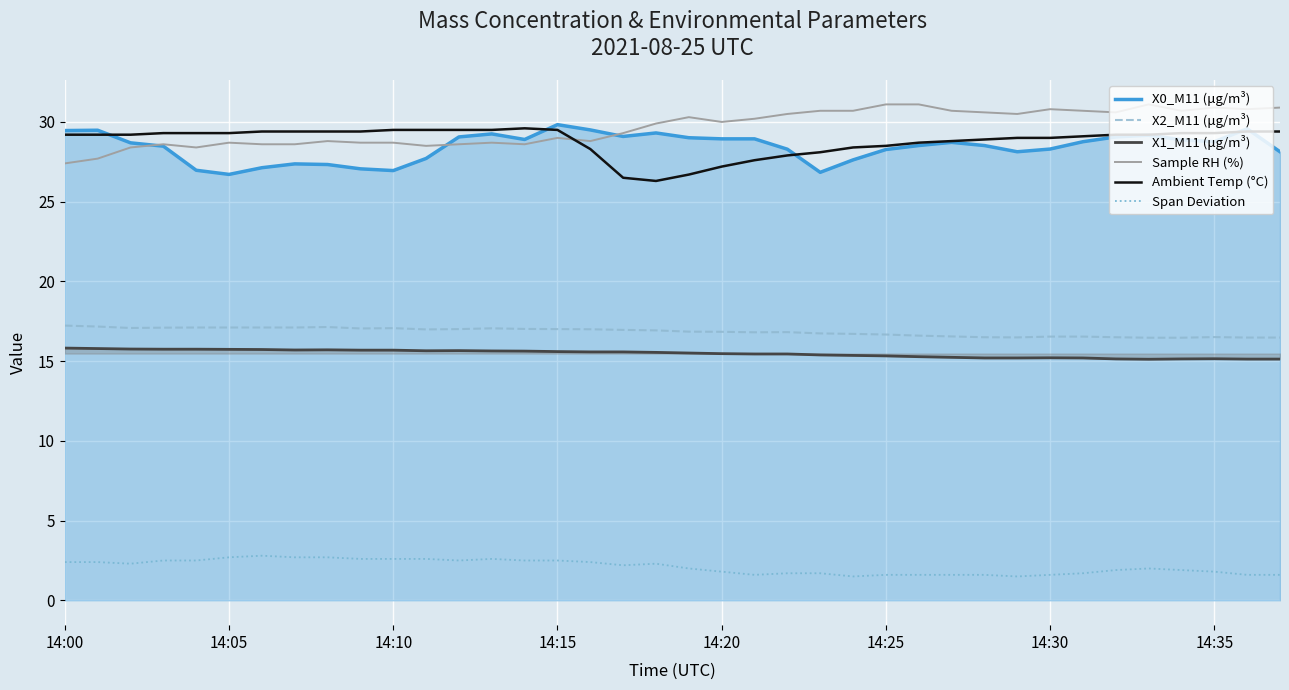

How many categories are shown in the chart?

38